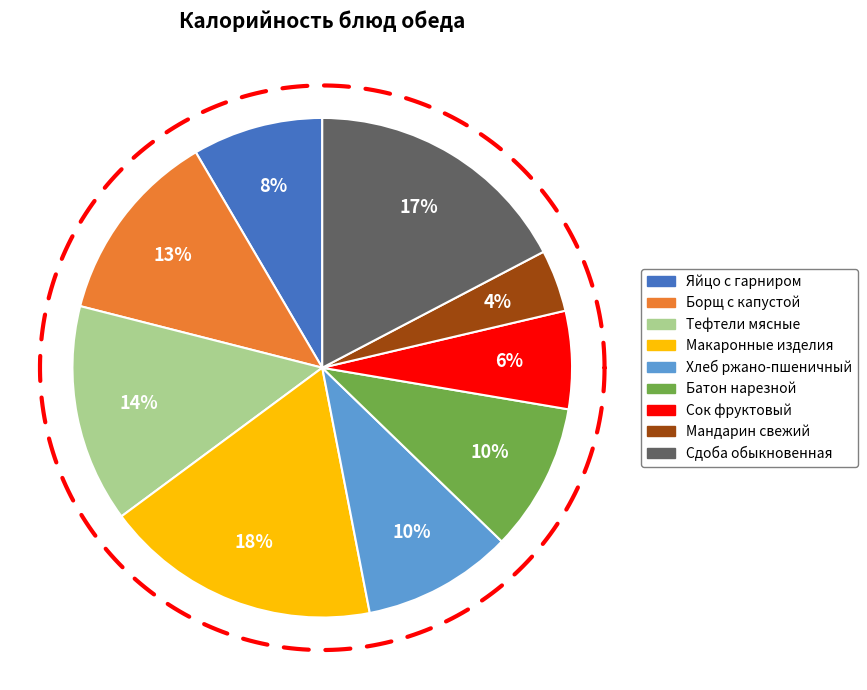

To the nearest percent, what is the difference between the Мандарин свежий and Макаронные изделия slice percentages?

14%